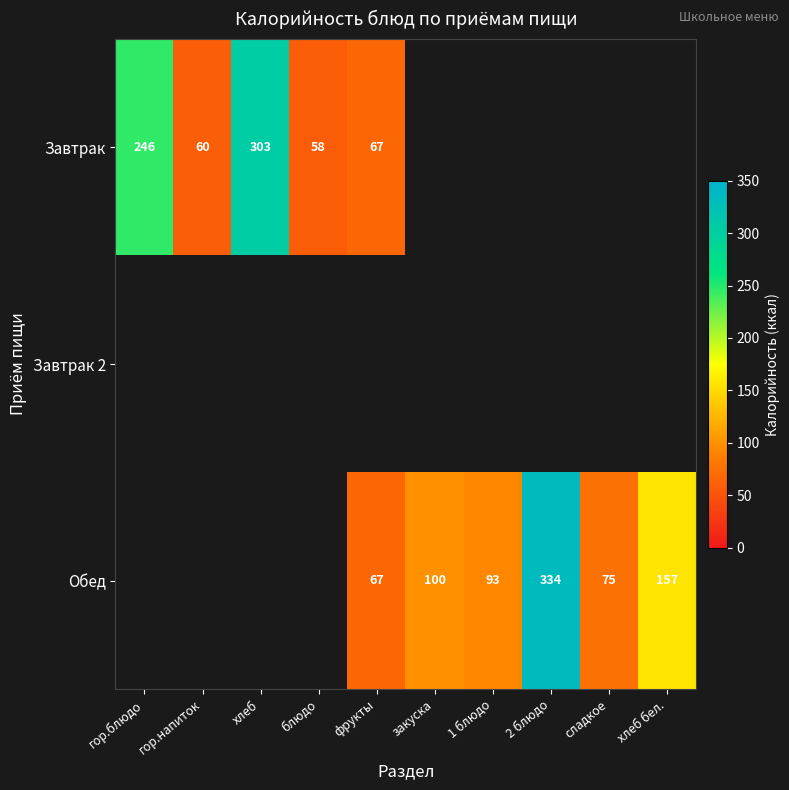

At how many categories does at least one series exceed 208?

3